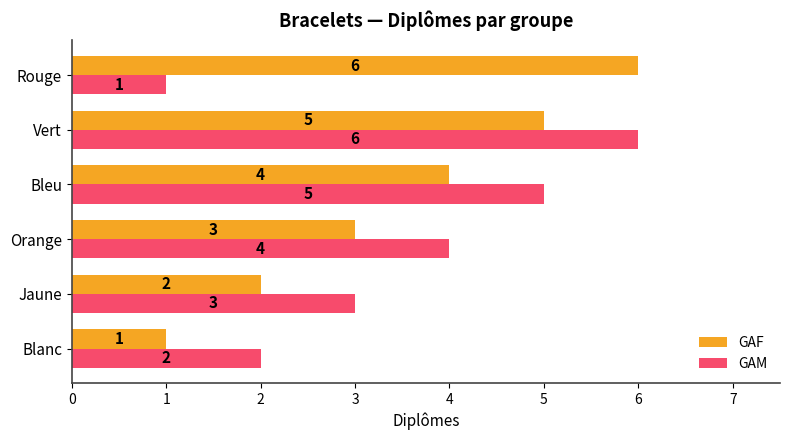

At how many categories does at least one series exceed 1?

6